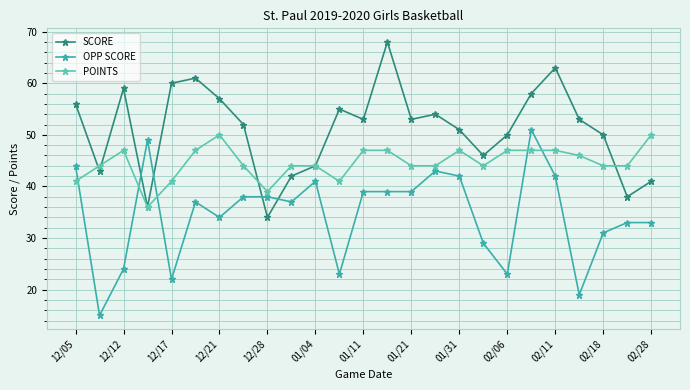

How many data points in SCORE are less than 53?

12